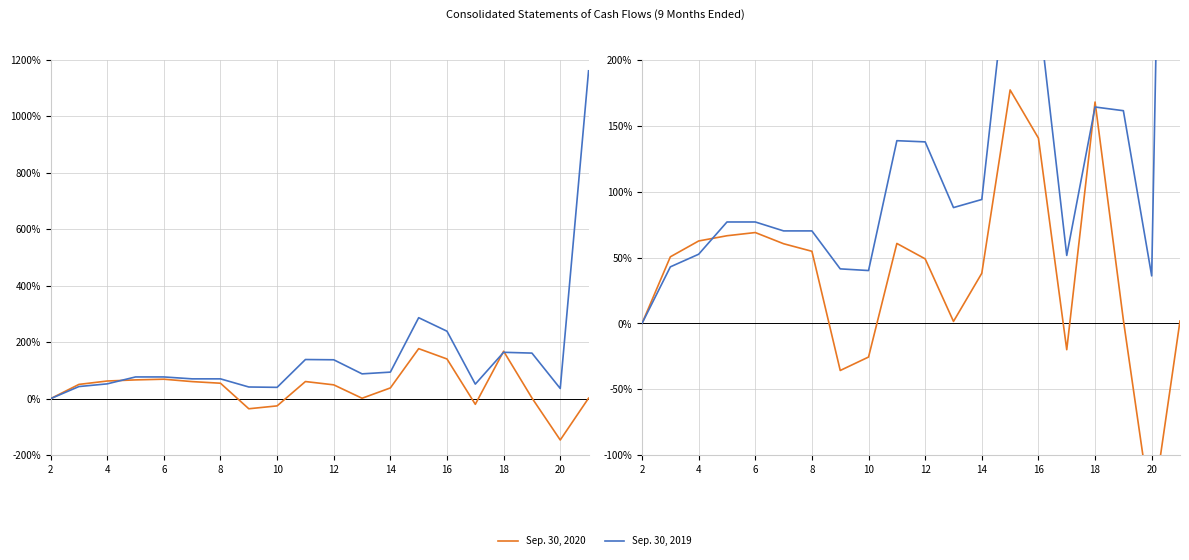

How many lines are shown in the chart?

2